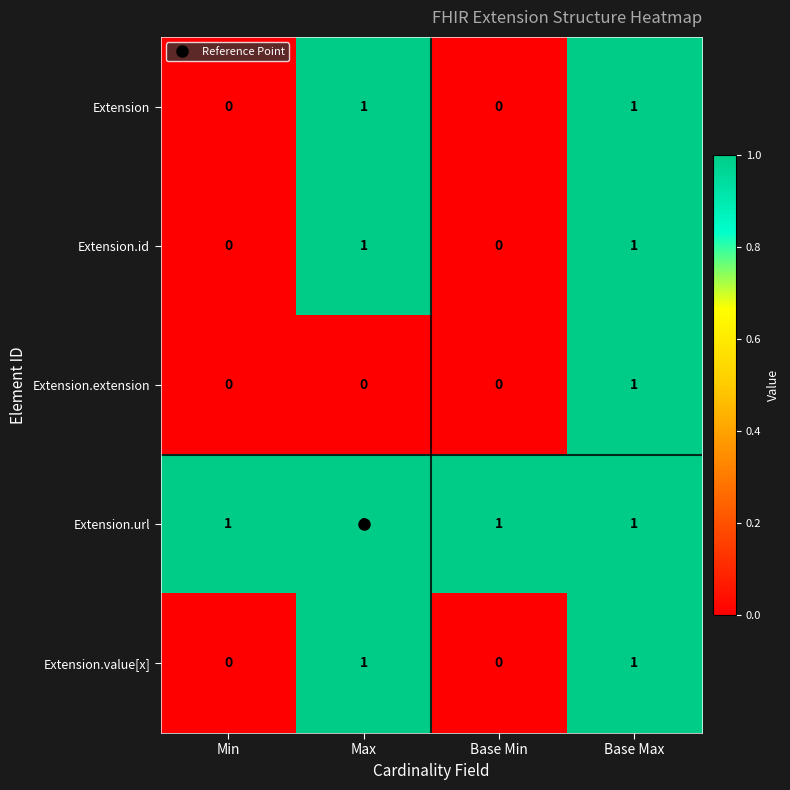

Which series has the largest total across all categories?

Extension.url